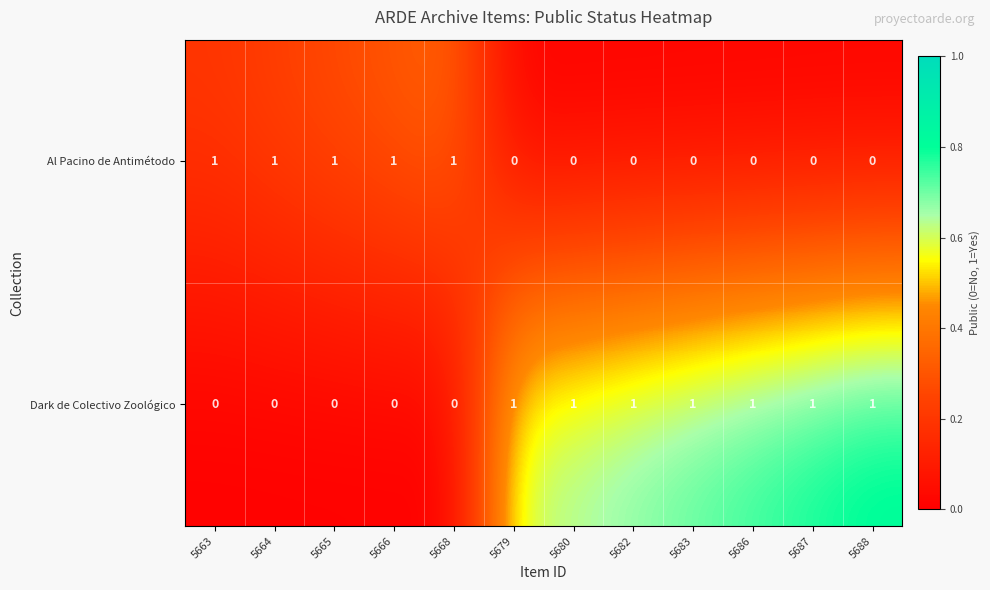

Reading left to right, what are all the values shown in this chart?

Al Pacino de Antimétodo: 5663=1	5664=1	5665=1	5666=1	5668=1	5679=0	5680=0	5682=0	5683=0	5686=0	5687=0	5688=0
Dark de Colectivo Zoológico: 5663=0	5664=0	5665=0	5666=0	5668=0	5679=1	5680=1	5682=1	5683=1	5686=1	5687=1	5688=1